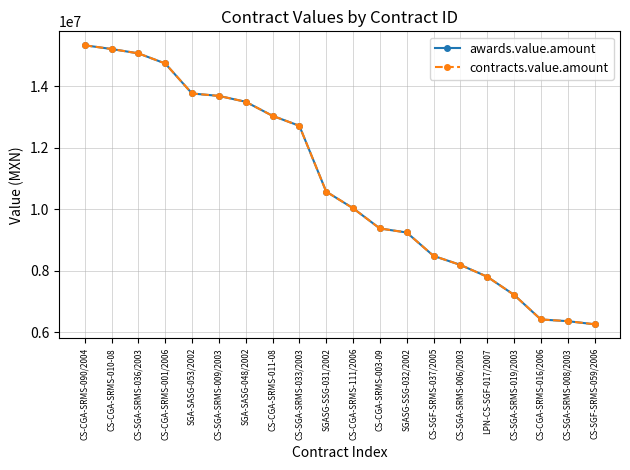

What is the difference between the maximum and second lowest values in the awards.value.amount series?

8976445.7